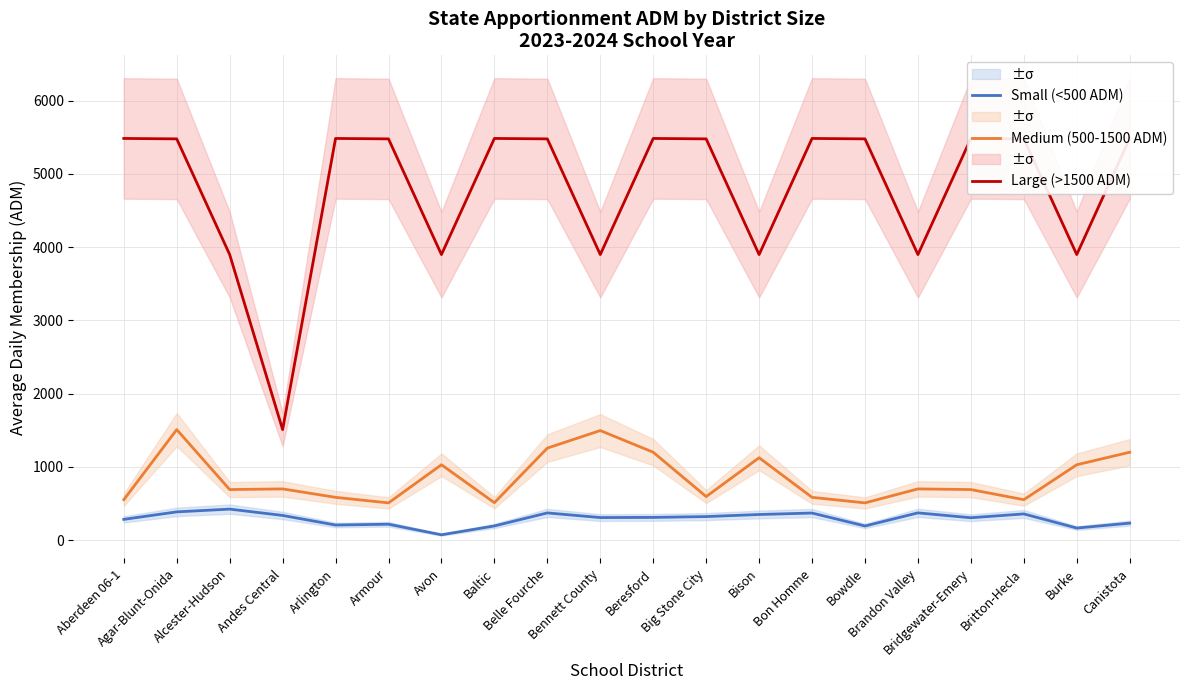

Reading left to right, extract all data points from this chart.

Small (<500 ADM): 282.9	385.1	423.0	336.4	205.5	216.6	72.3	193.2	371.0	307.4	309.7	321.0	349.4	369.2	192.6	371.6	305.0	357.3	164.3	231.5
Medium (500-1500 ADM): 551.5	1508.8	689.9	698.8	583.5	508.0	1028.6	510.5	1256.2	1495.7	1199.6	594.0	1124.5	583.5	508.0	698.8	689.9	551.5	1028.6	1199.6
Large (>1500 ADM): 5484.9	5478.9	3899.0	1508.8	5484.9	5478.9	3899.0	5484.9	5478.9	3899.0	5484.9	5478.9	3899.0	5484.9	5478.9	3899.0	5484.9	5478.9	3899.0	5484.9